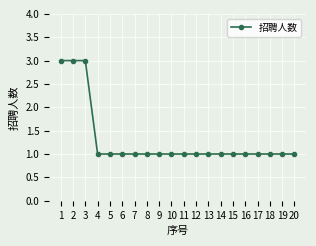

What is the difference between the second highest and second lowest values?

2